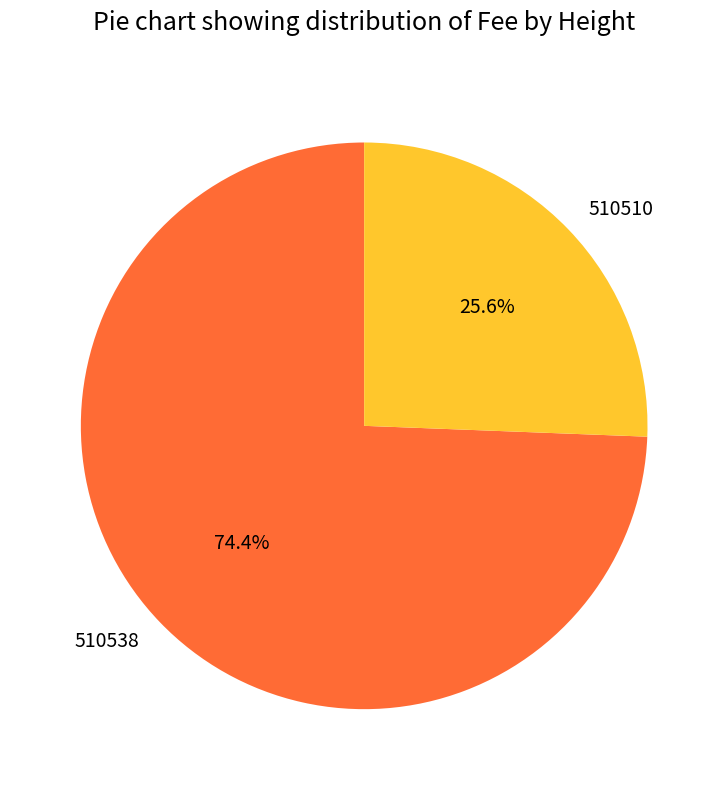

What is the largest slice in the pie chart?

510538